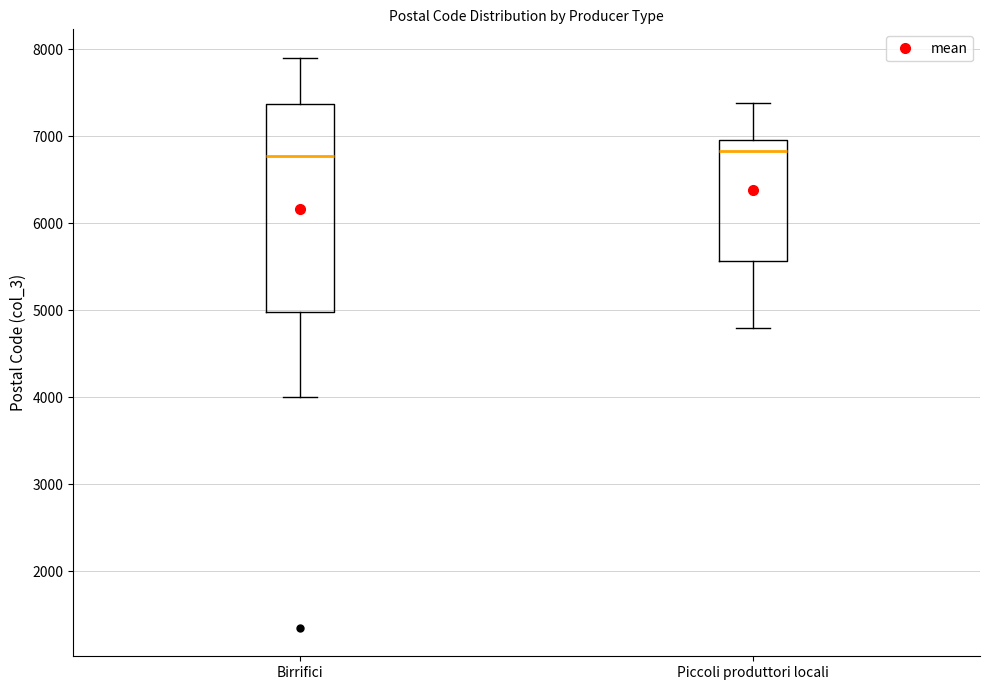

Reading left to right, read every box against the y-axis: the position of its median line, the range the box covers, and the ends of its whiskers. The values are not printed on the chart, so give them approximately, as read against the axis.

Birrifici: median 6800, box 5000 to 7400, whiskers 4000 to 7900
Piccoli produttori locali: median 6800, box 5600 to 7000, whiskers 4800 to 7400